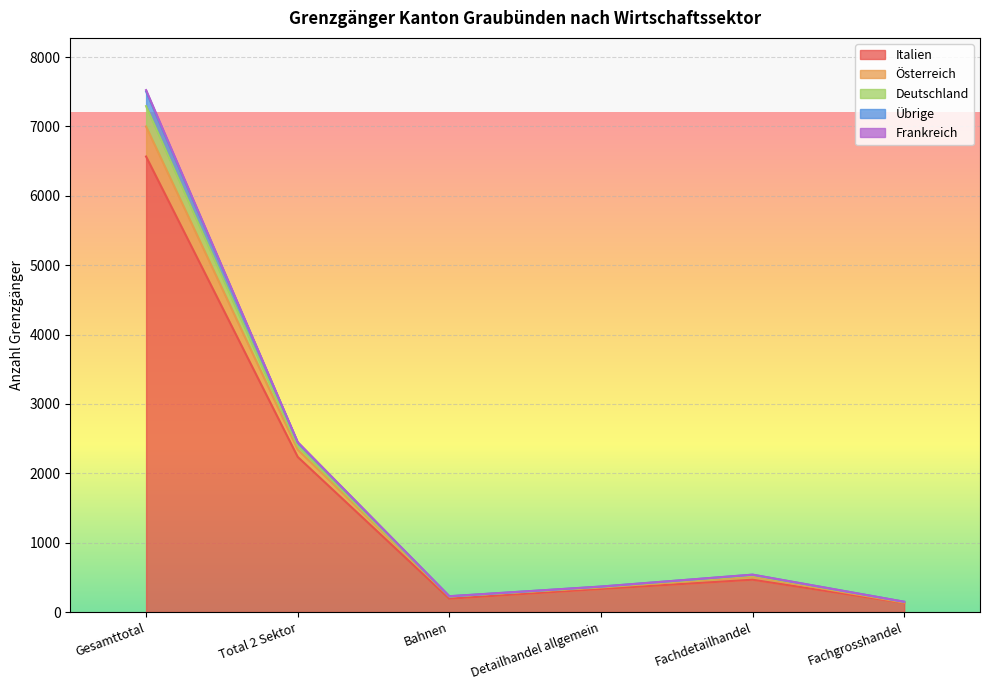

The value of Italien at Gesamttotal is 4512. True or false?

False